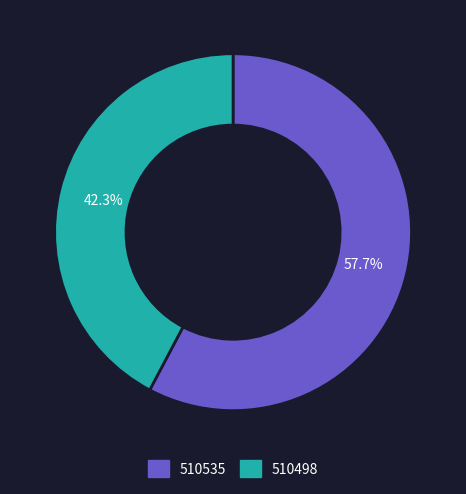

How many slices are in this pie chart?

2